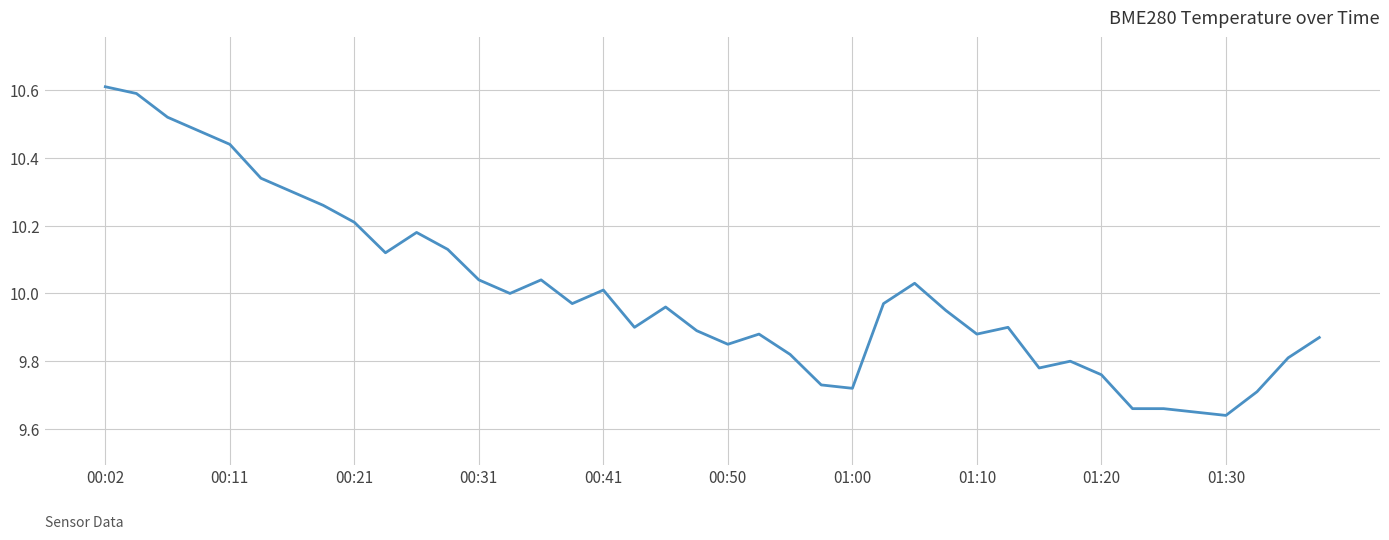

What is the maximum value shown in the chart?

10.6